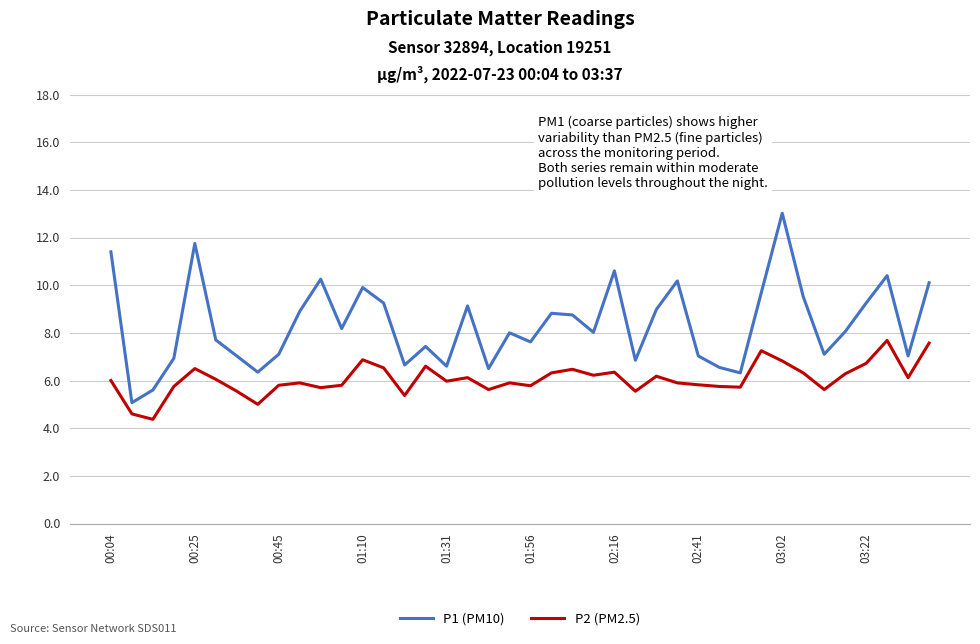

What is the highest value of the P1 (PM10) series?

13.0